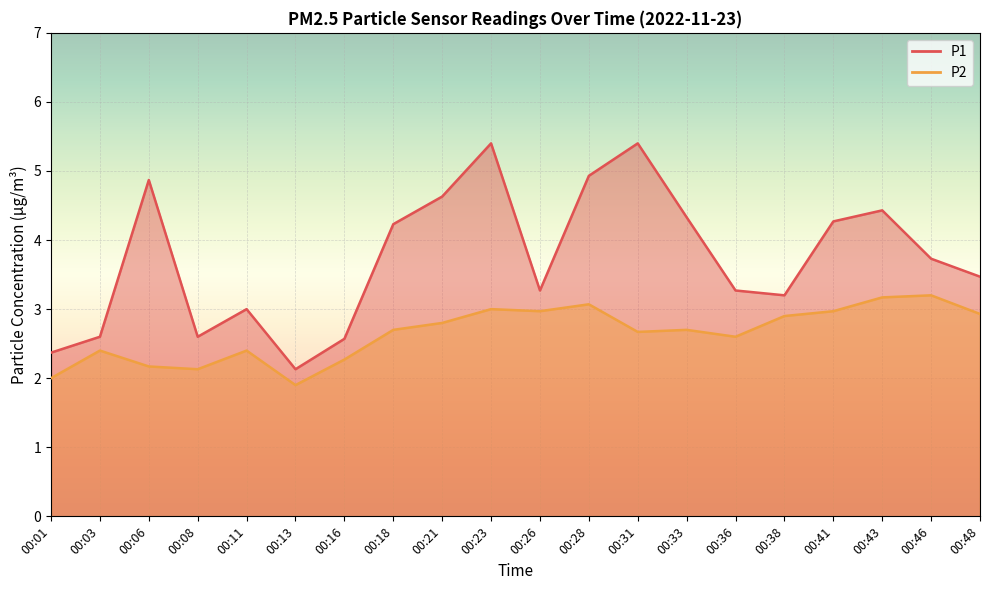

What is the difference between the second highest and second lowest values in the P1 series?

3.0